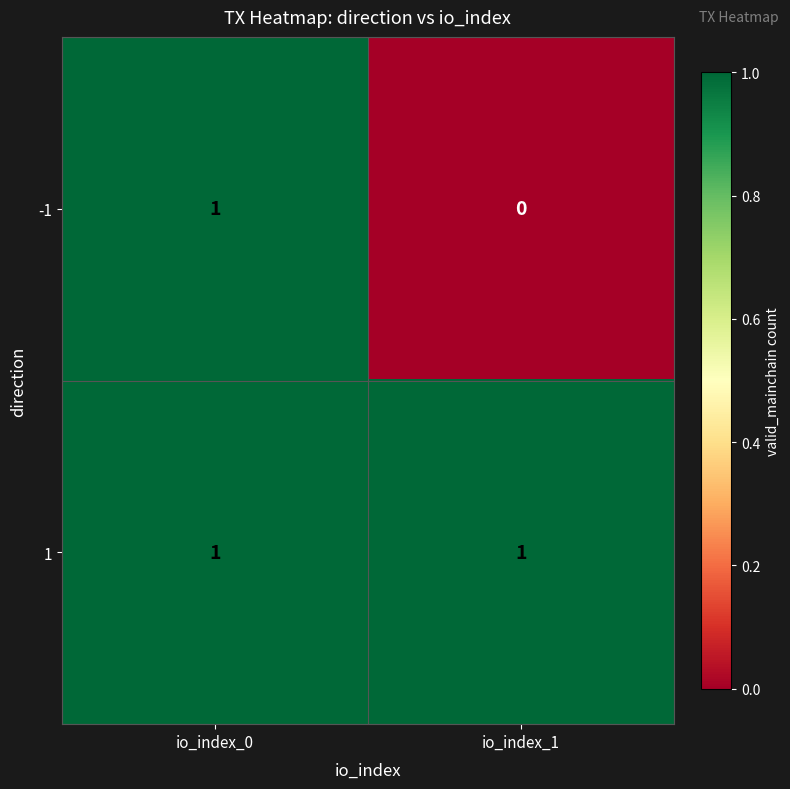

Which label corresponds to the smallest value in the chart?

io_index_1